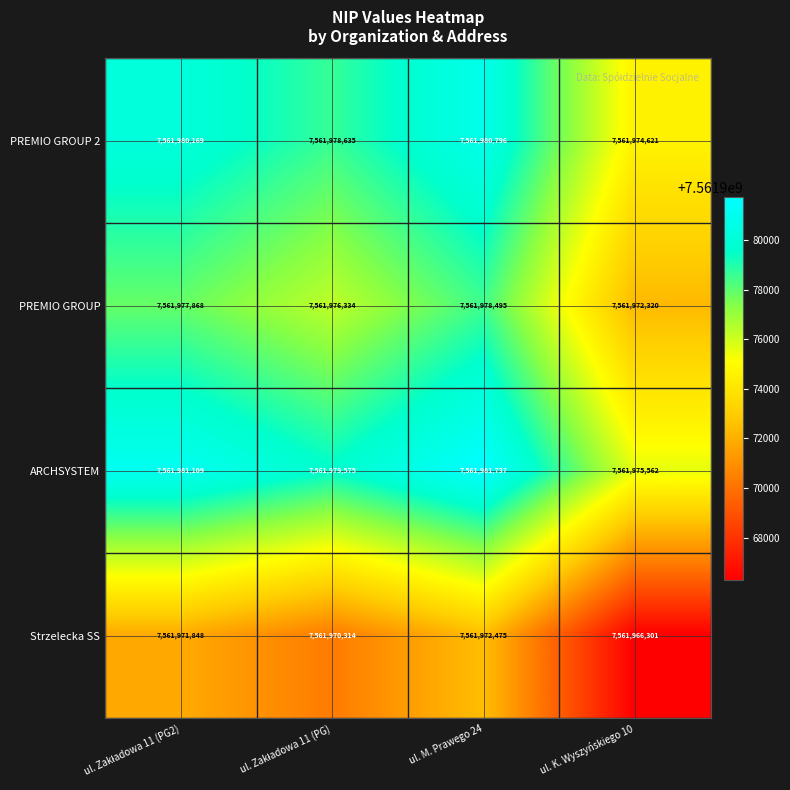

Is it true that ARCHSYSTEM equals 7561981737 at ul. M. Prawego 24?

True